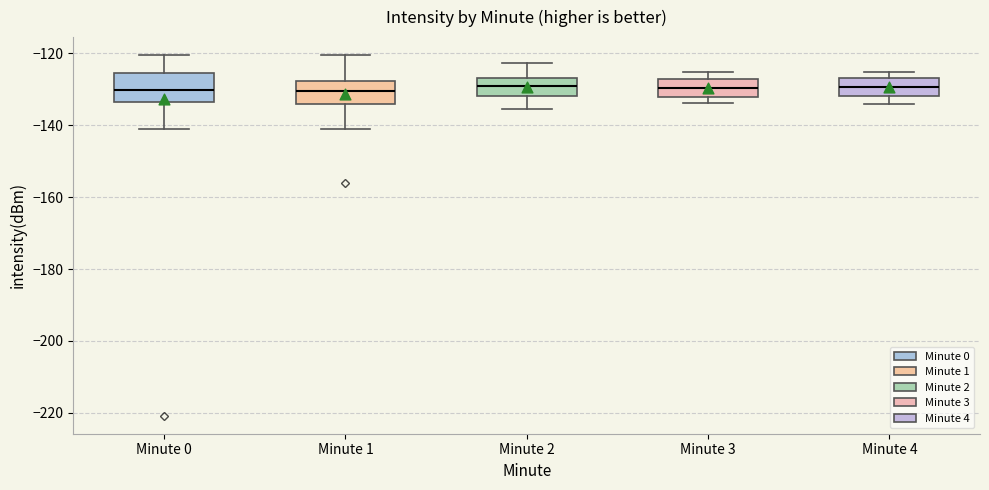

Reading left to right, read every box against the y-axis: the position of its median line, the range the box covers, and the ends of its whiskers. The values are not printed on the chart, so give them approximately, as read against the axis.

Minute 0: median -130, box -134 to -126, whiskers -142 to -120
Minute 1: median -130, box -134 to -128, whiskers -142 to -120
Minute 2: median -130, box -132 to -126, whiskers -136 to -122
Minute 3: median -130, box -132 to -128, whiskers -134 to -126
Minute 4: median -130, box -132 to -126, whiskers -134 to -126 (just above the box's upper edge)